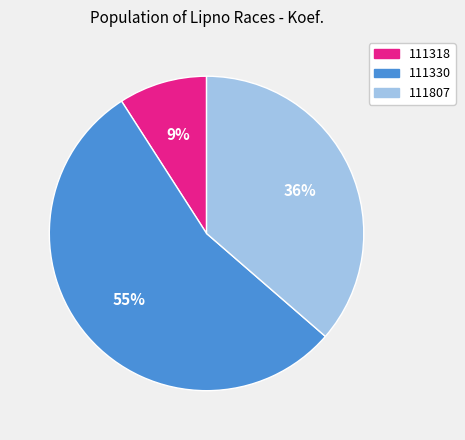

Is 111807 the majority of the pie?

No